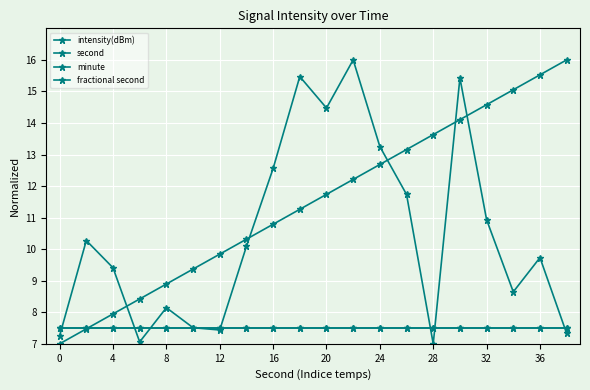

How many times do intensity(dBm) and second cross each other?

5